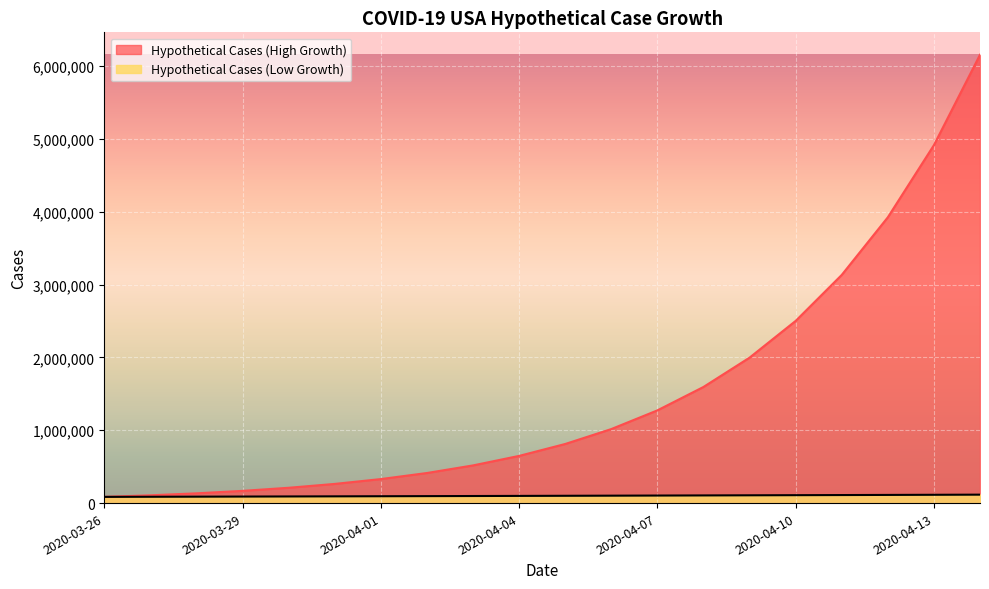

List the series in order of their overall mean, highest first.

Hypothetical Cases (High Growth), Hypothetical Cases (Low Growth)